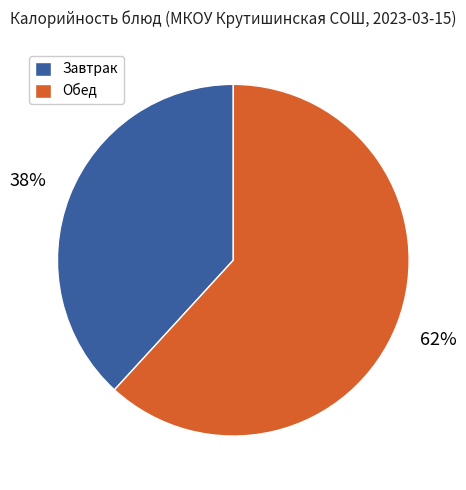

To the nearest percent, what is the difference between the largest and smallest slice percentages?

24%